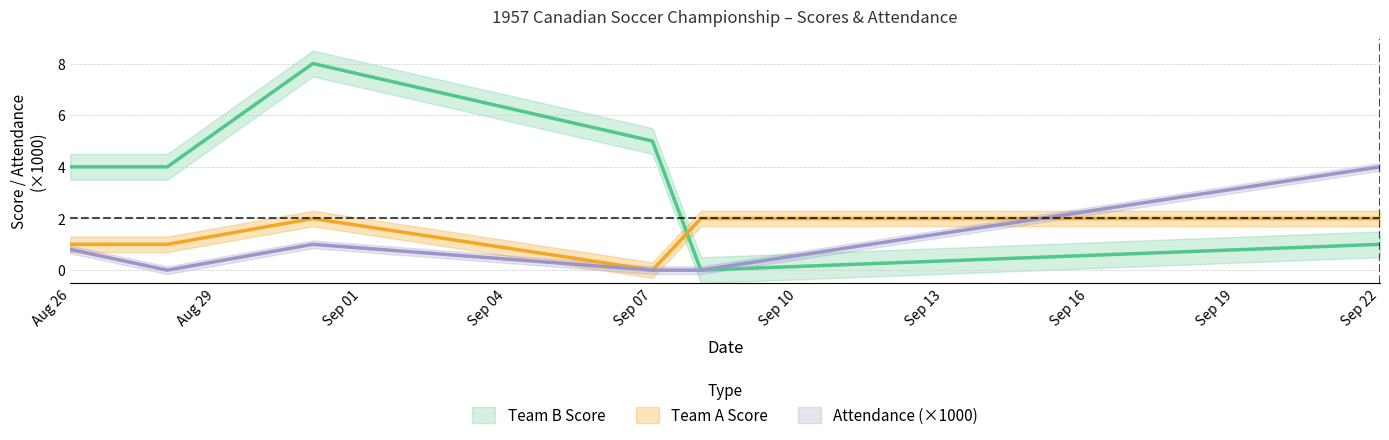

At which category does Attendance reach its first local valley?

1957-08-28